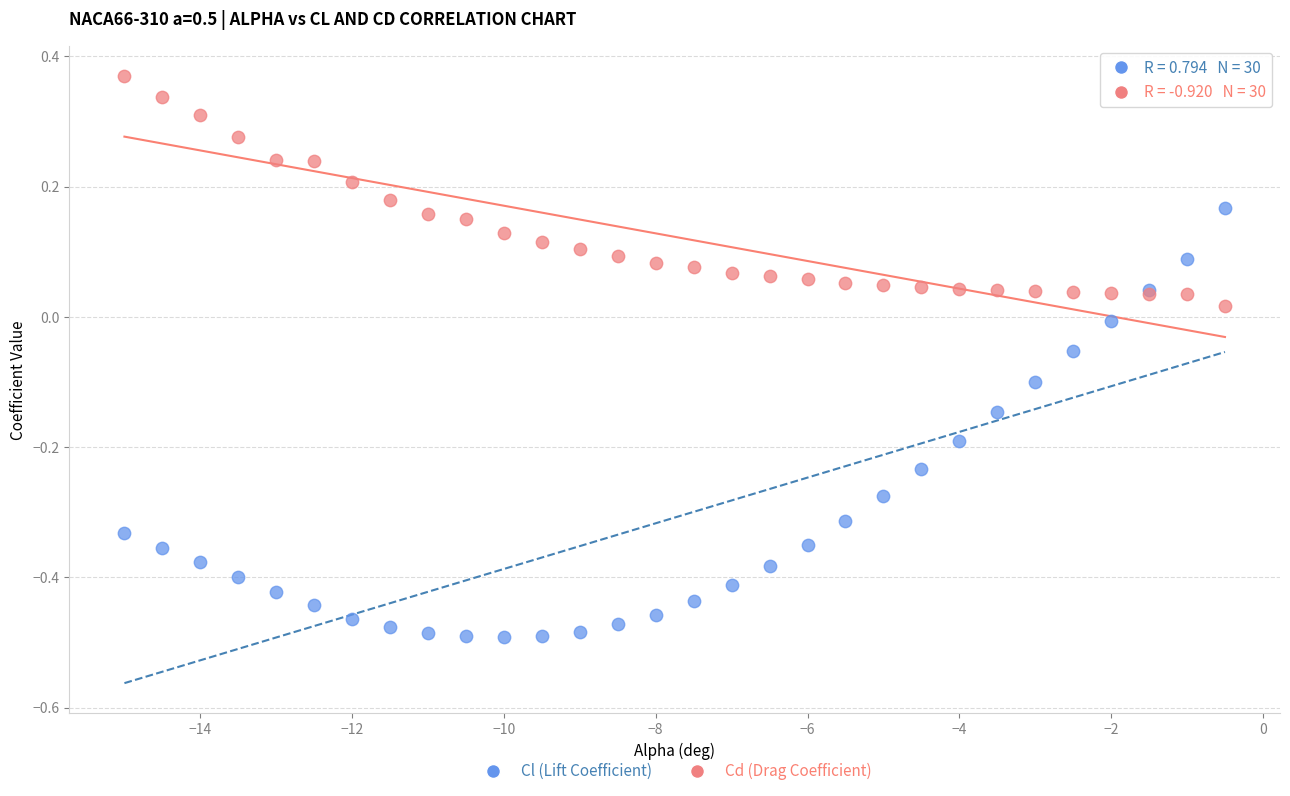

Which series reaches the minimum Y coordinate?

Cl (Lift Coefficient)